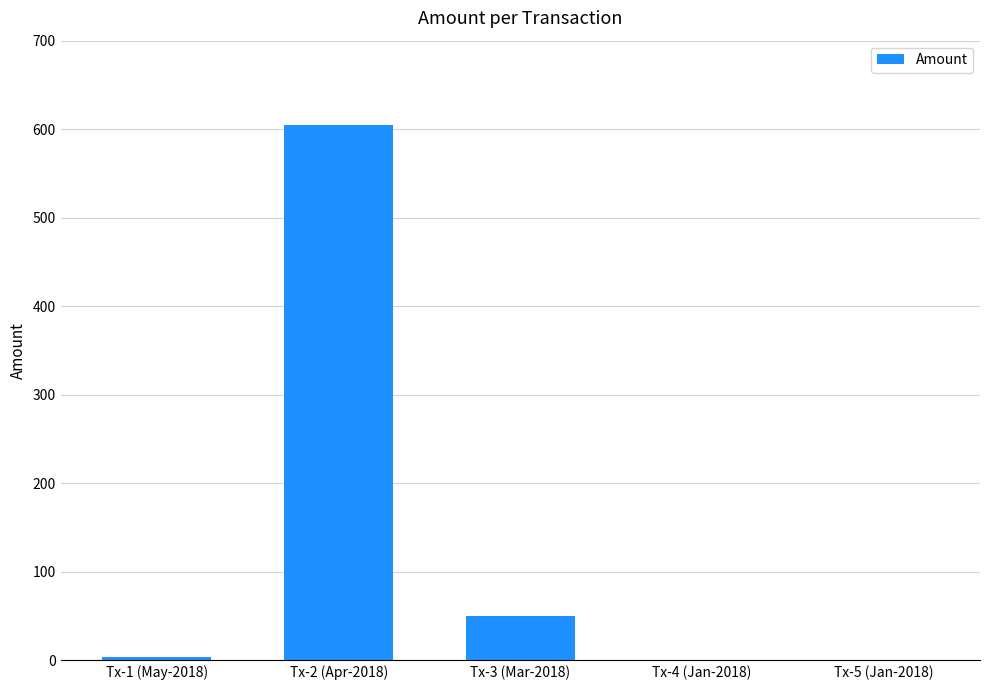

True or false: the data shows -374.8 at Tx-4 (Jan-2018).

False